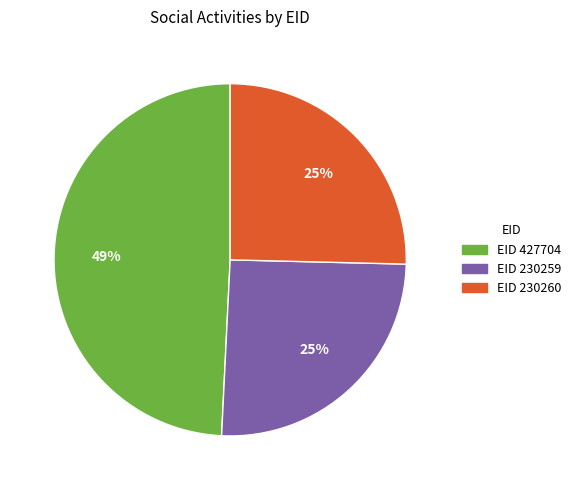

How many slices are in this pie chart?

3